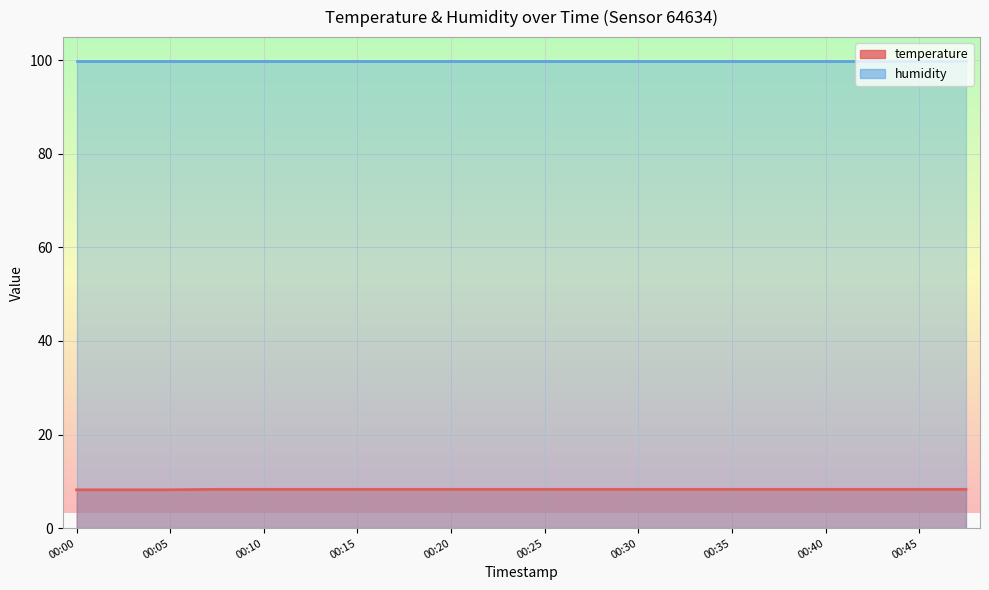

True or false: the data shows 11.7 at 00:33.

False